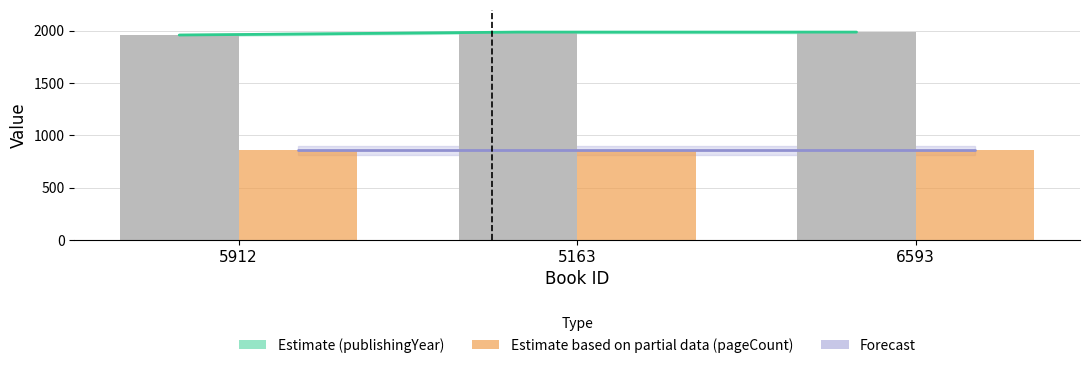

Which series has the largest total across all categories?

Estimate (publishingYear)